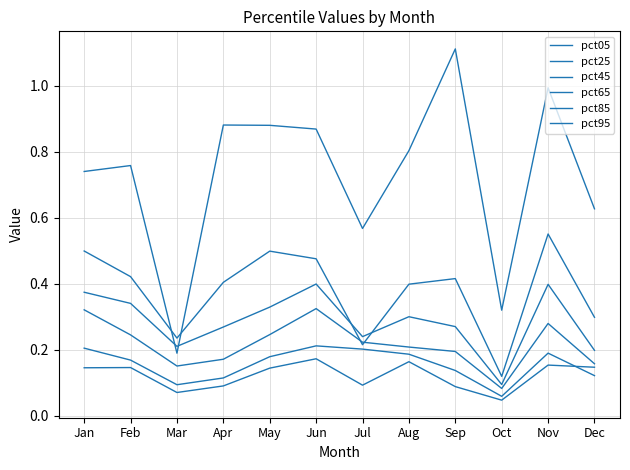

What is the total value across all series at Sep?

2.2